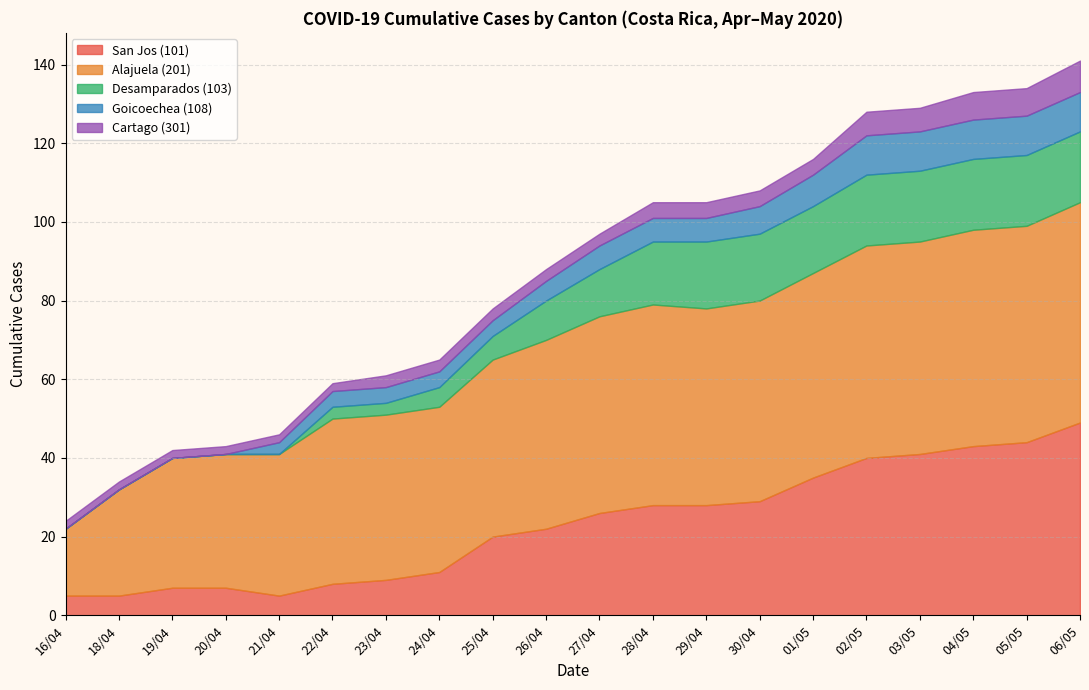

What is the label of the 9th point from the left?

25/04